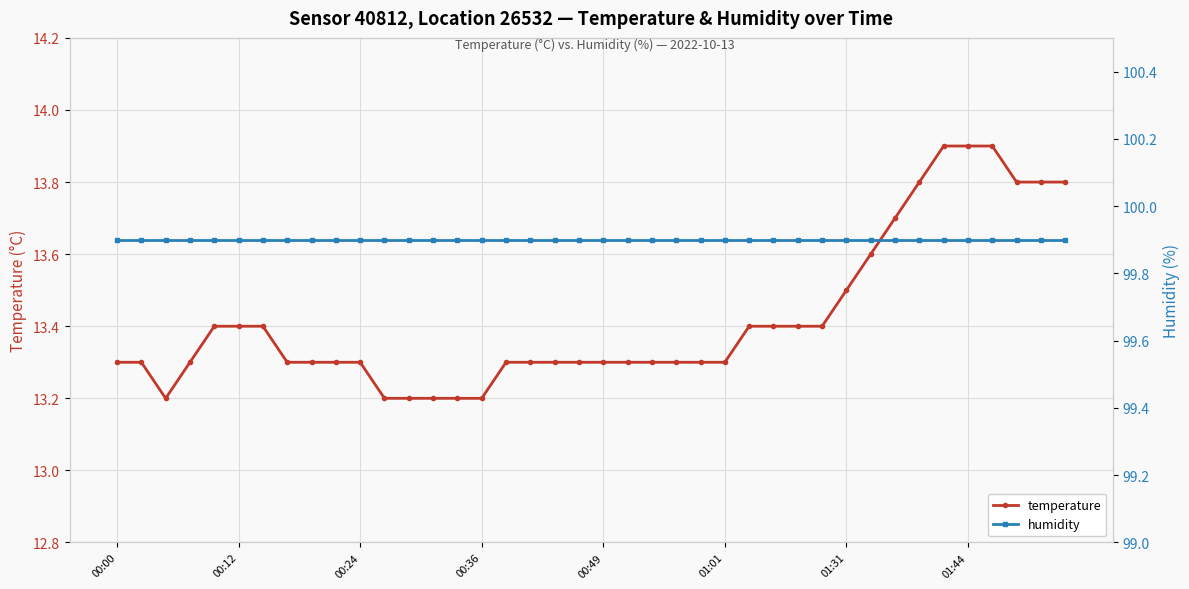

Count the temperature values in the range 13 to 14.

40